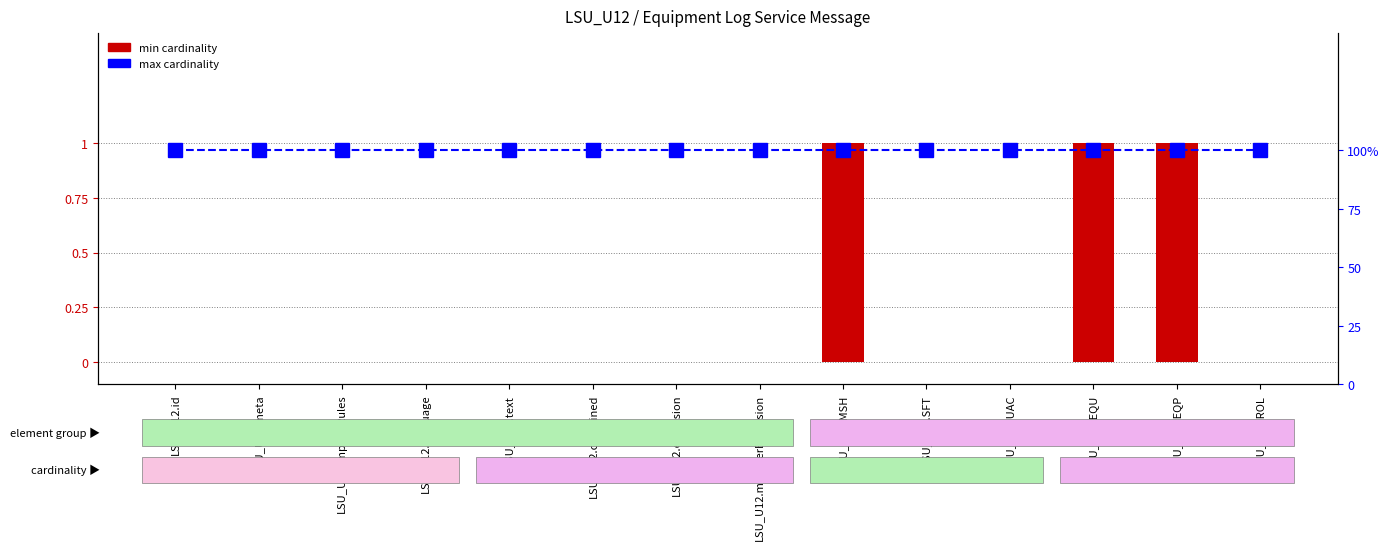

Reading left to right, extract all data points from this chart.

min cardinality: LSU_U12.id=0	LSU_U12.meta=0	LSU_U12.implicitRules=0	LSU_U12.language=0	LSU_U12.text=0	LSU_U12.contained=0	LSU_U12.extension=0	LSU_U12.modifierExtension=0	LSU_U12.MSH=1	LSU_U12.SFT=0	LSU_U12.UAC=0	LSU_U12.EQU=1	LSU_U12.EQP=1	LSU_U12.ROL=0
max cardinality: LSU_U12.id=1	LSU_U12.meta=1	LSU_U12.implicitRules=1	LSU_U12.language=1	LSU_U12.text=1	LSU_U12.contained=1	LSU_U12.extension=1	LSU_U12.modifierExtension=1	LSU_U12.MSH=1	LSU_U12.SFT=1	LSU_U12.UAC=1	LSU_U12.EQU=1	LSU_U12.EQP=1	LSU_U12.ROL=1